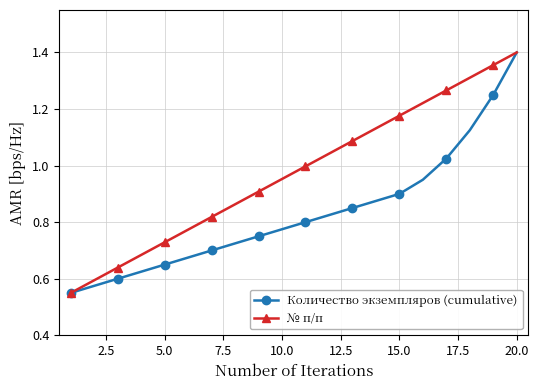

How many lines are shown in the chart?

2